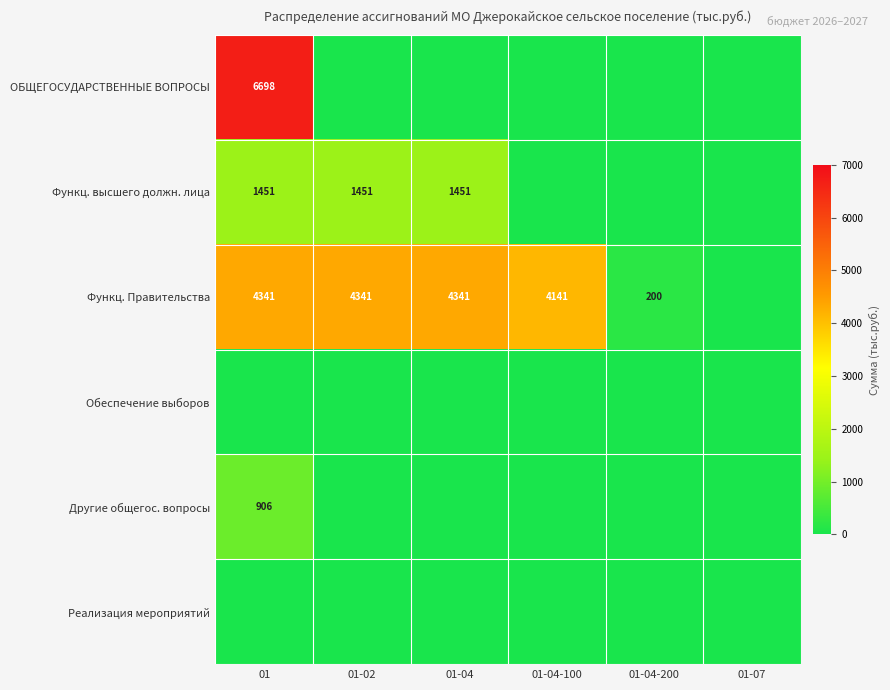

The value of Функц. Правительства at 01-04-200 is 359. True or false?

False